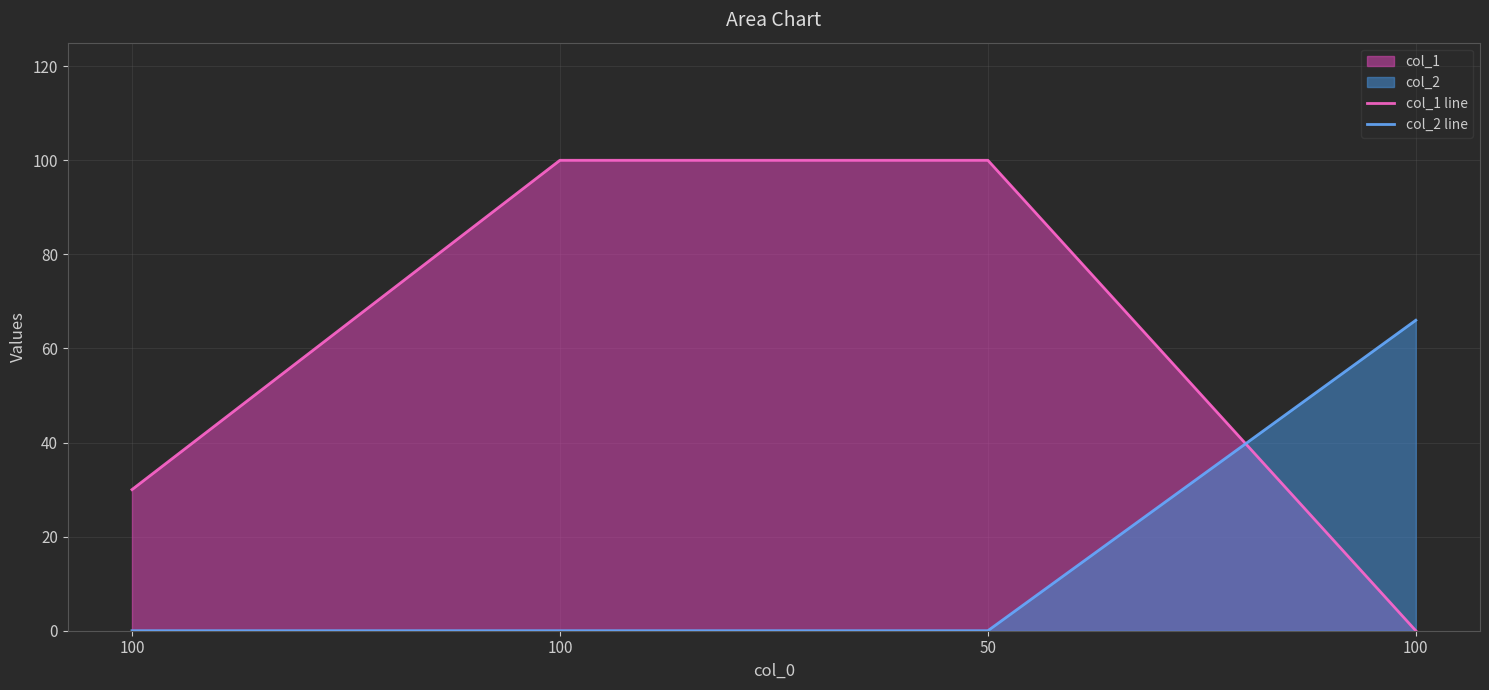

Which has a higher value, 100 or 100?

100